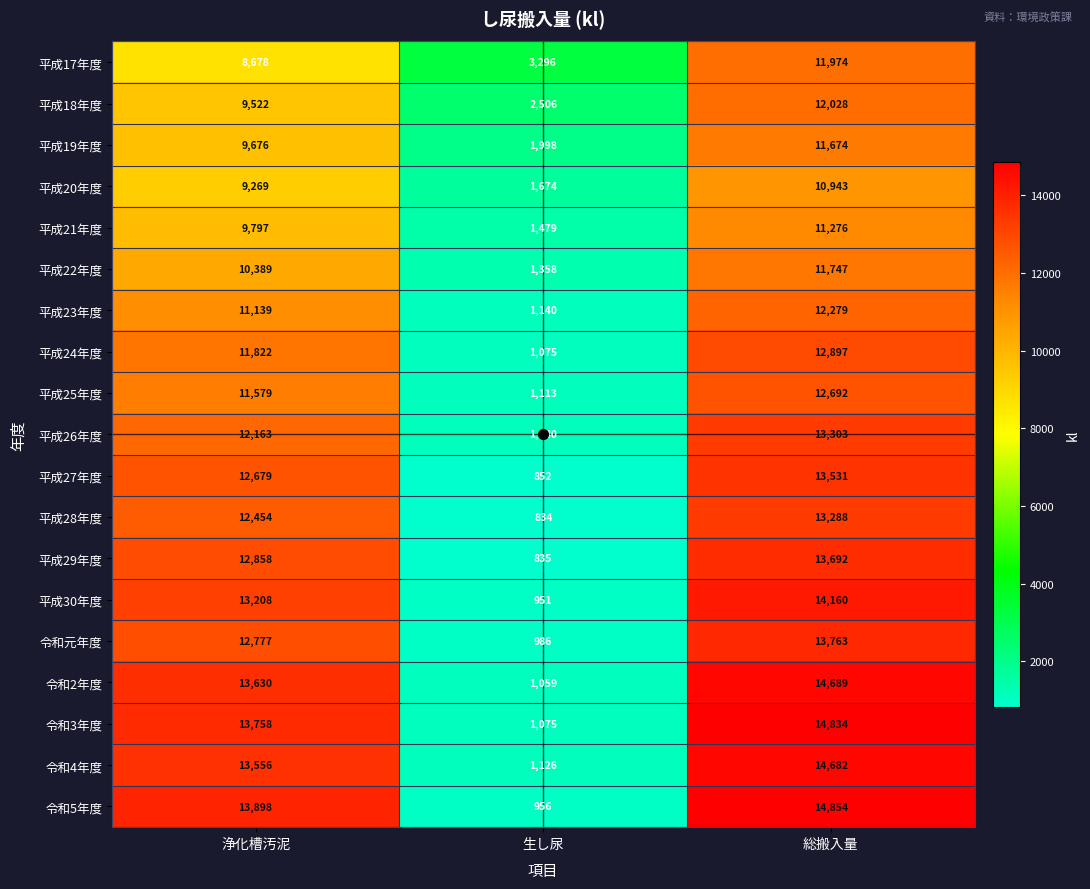

How many categories are shown in the chart?

3